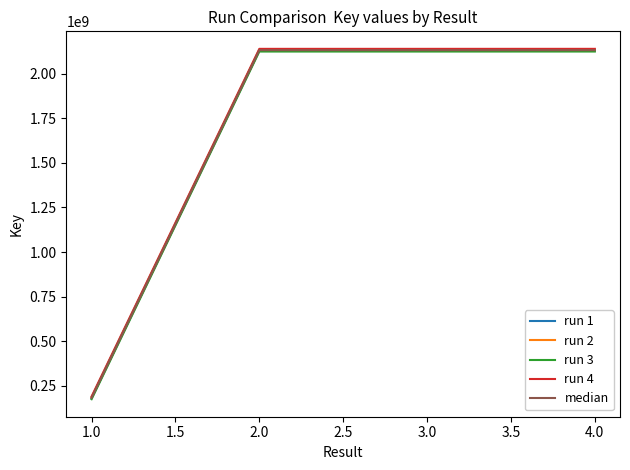

What is the minimum value shown in the chart?

174754244